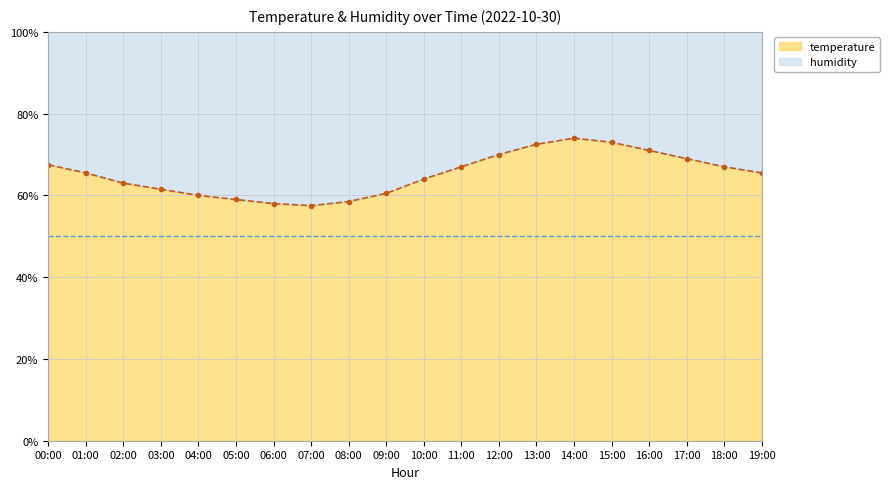

What is the difference between the second highest and minimum values?

15.5